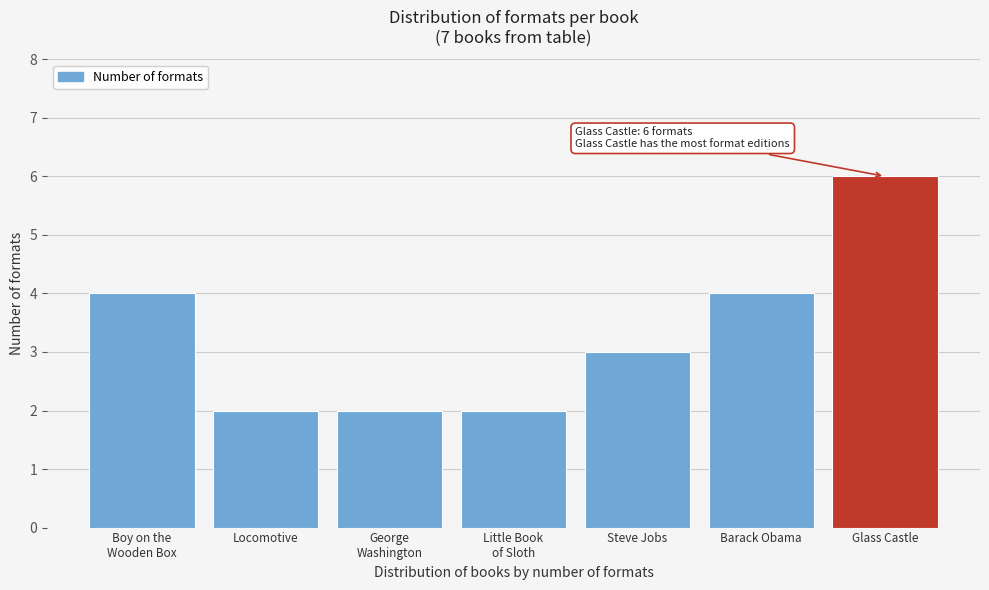

Reading left to right, what are all the values shown in this chart?

4	2	2	2	3	4	6